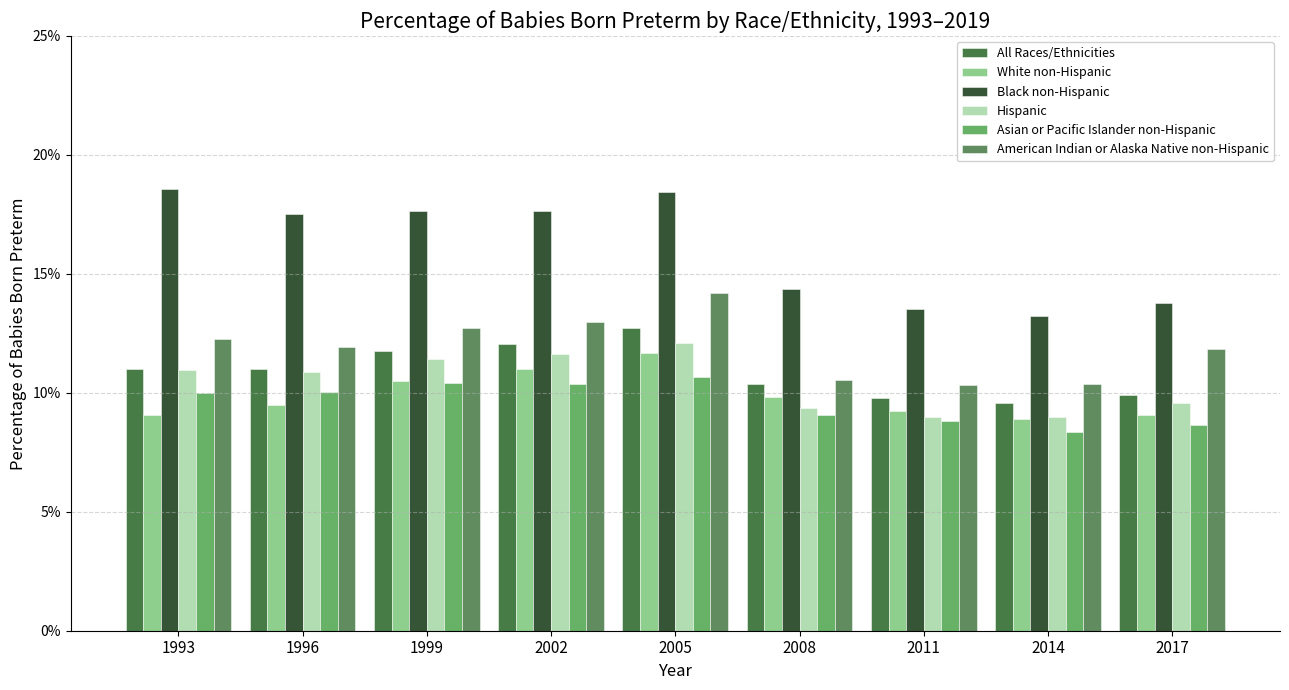

What is the sum of all Black non-Hispanic values?

144.8